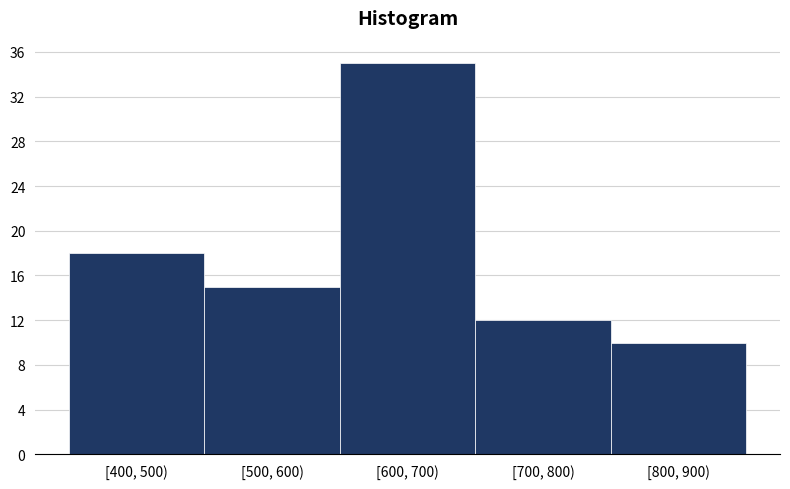

Reading left to right, transcribe all the data shown in this chart.

[400, 500)=18	[500, 600)=15	[600, 700)=35	[700, 800)=12	[800, 900)=10